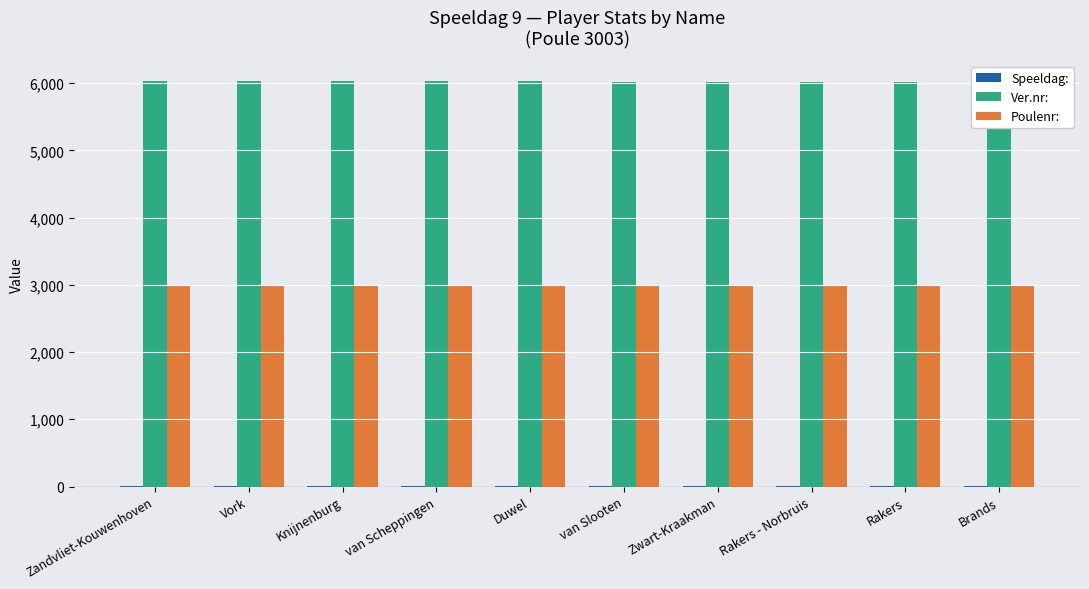

How many distinct data groups are displayed?

3